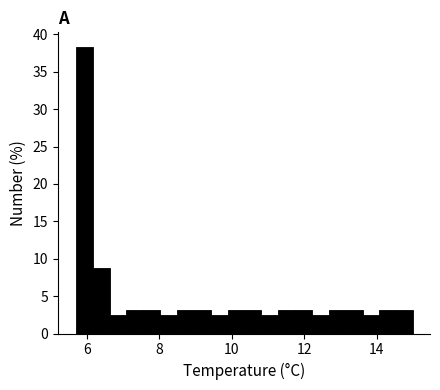

Read against the x-axis, roughly where is the centre of the tallest bar?

6.0